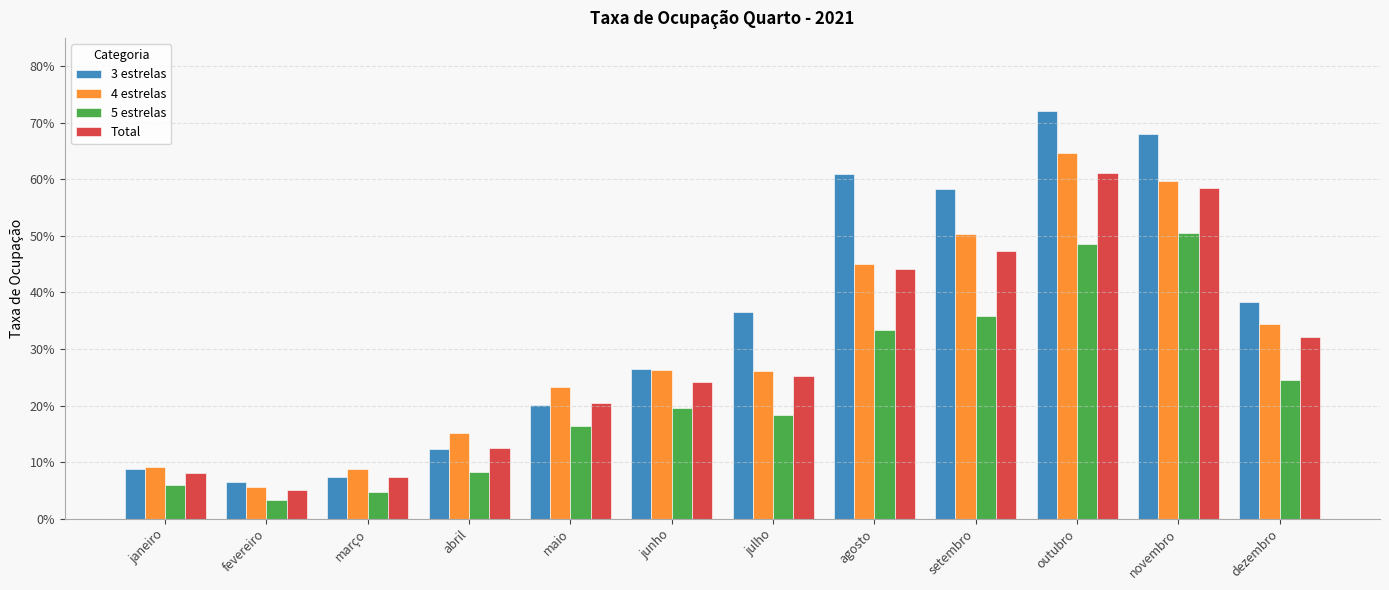

Are the bars horizontal?

No